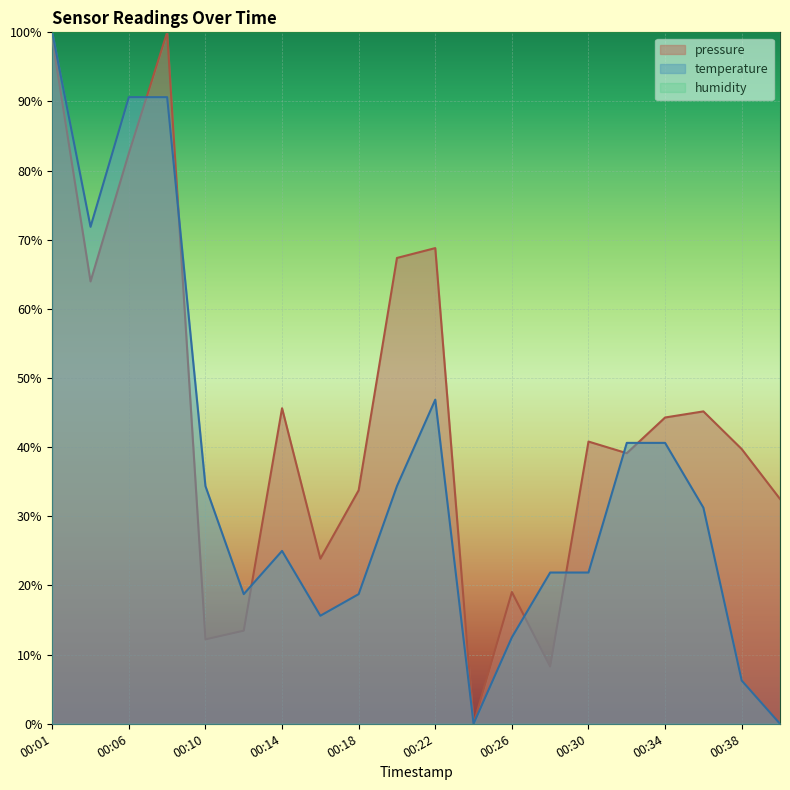

What is the total value across all series at 00:26?

131.6